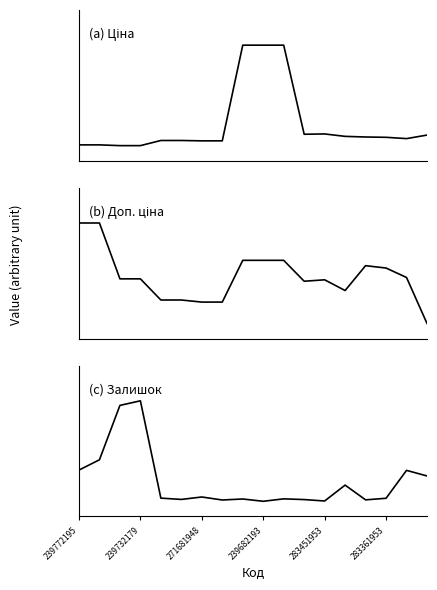

The value of (b) Доп. ціна at 239682193 is 0.6. True or false?

True